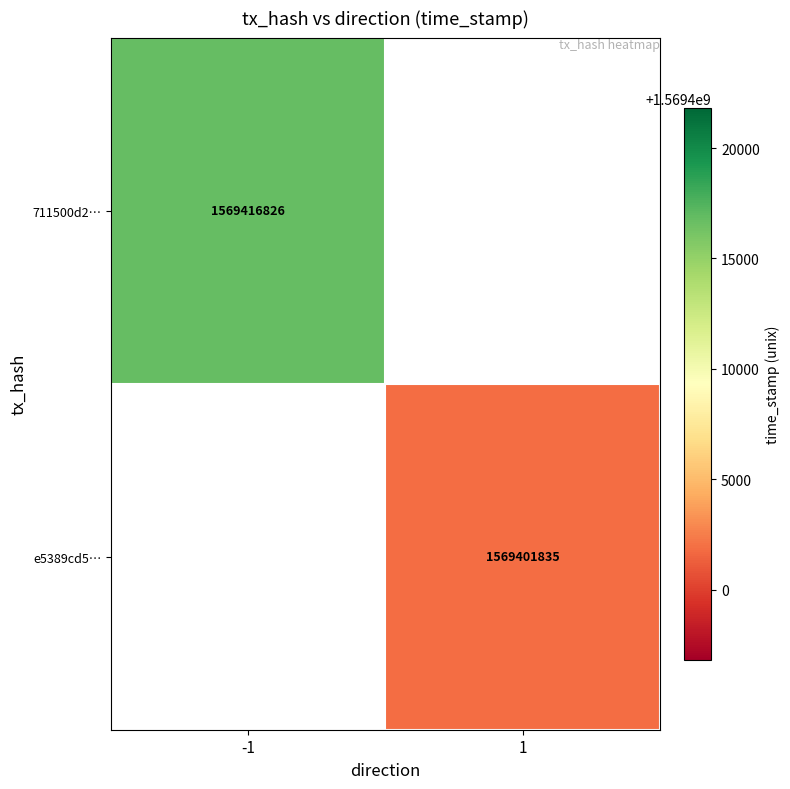

Which category has the highest value across all series?

-1